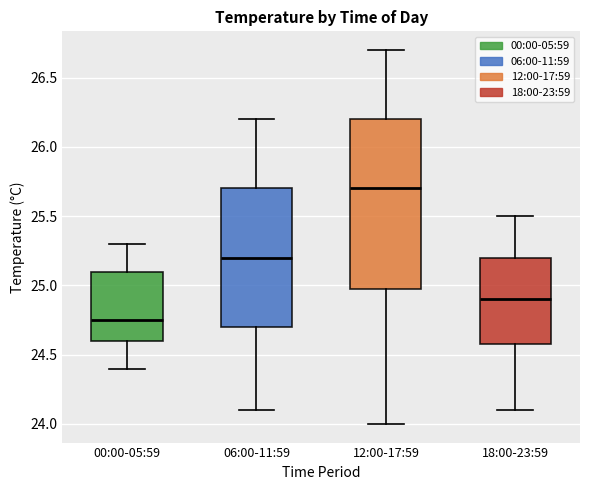

Which box's median line is the highest?

12:00-17:59